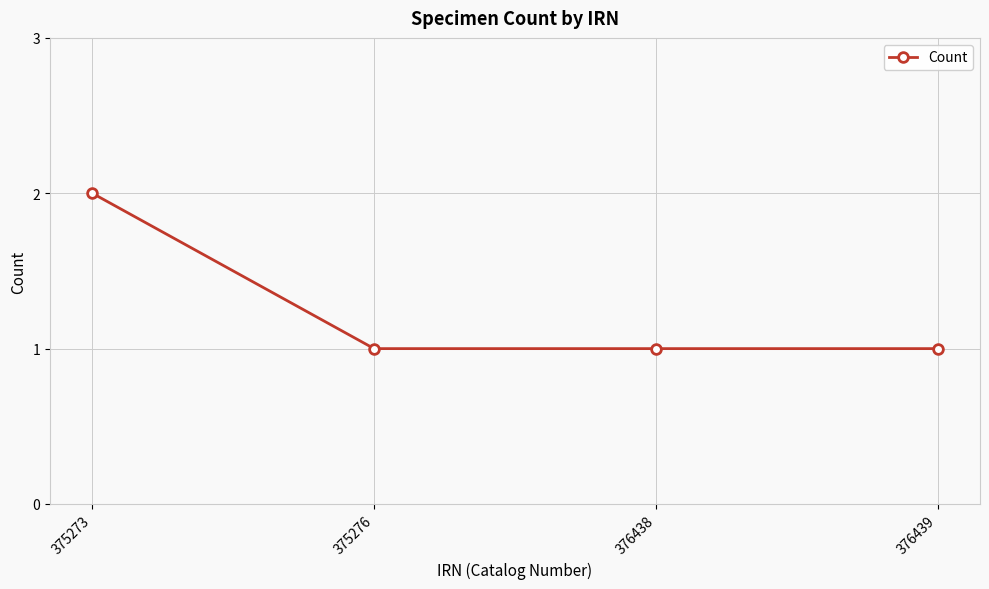

What is the ratio of the value at 376438 to the value at 376439?

1.0